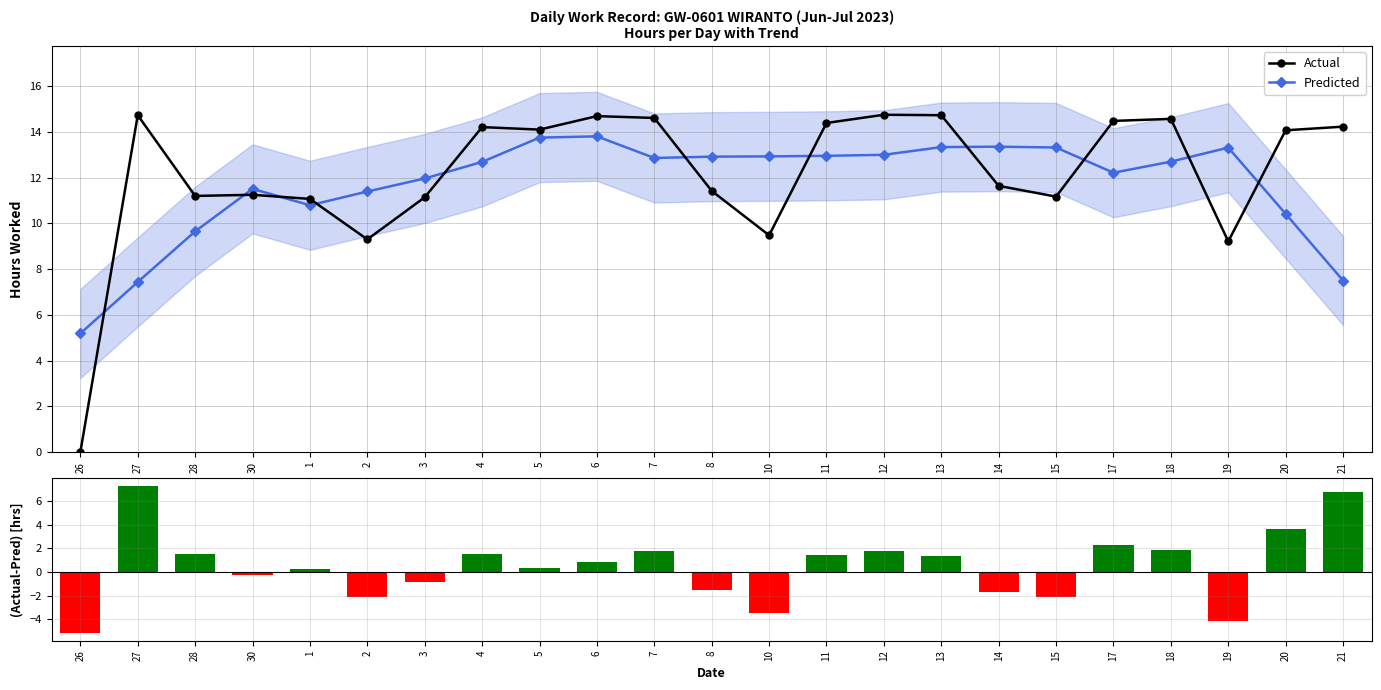

Reading left to right, what are all the values shown in this chart?

Actual: 26=0.0	27=14.7	28=11.2	30=11.2	1=11.1	2=9.3	3=11.1	4=14.2	5=14.1	6=14.7	7=14.6	8=11.4	10=9.5	11=14.4	12=14.8	13=14.7	14=11.6	15=11.2	17=14.5	18=14.6	19=9.2	20=14.1	21=14.2
Predicted: 26=5.2	27=7.4	28=9.7	30=11.5	1=10.8	2=11.4	3=12.0	4=12.7	5=13.8	6=13.8	7=12.9	8=12.9	10=12.9	11=13.0	12=13.0	13=13.3	14=13.4	15=13.3	17=12.2	18=12.7	19=13.3	20=10.4	21=7.5
Deviation: 26=-5.2	27=7.3	28=1.5	30=-0.3	1=0.3	2=-2.1	3=-0.8	4=1.5	5=0.3	6=0.9	7=1.7	8=-1.5	10=-3.4	11=1.4	12=1.8	13=1.4	14=-1.7	15=-2.1	17=2.3	18=1.9	19=-4.1	20=3.7	21=6.7